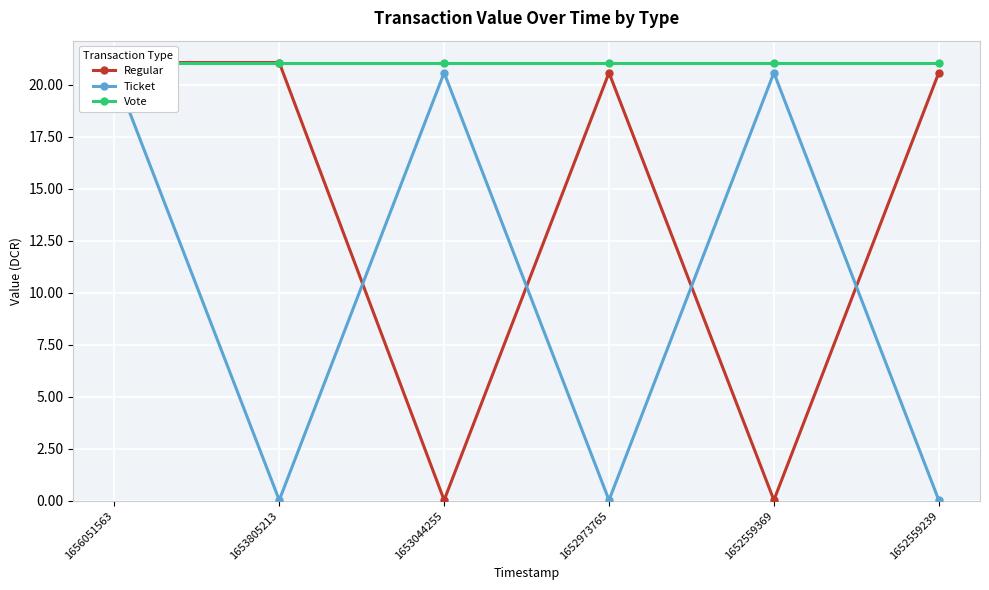

Which series has the largest total across all categories?

Vote